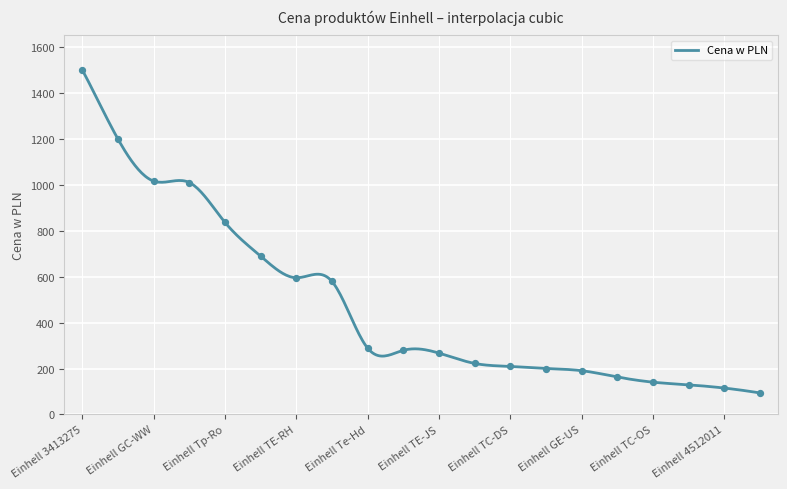

What is the maximum value shown in the chart?

1499.0